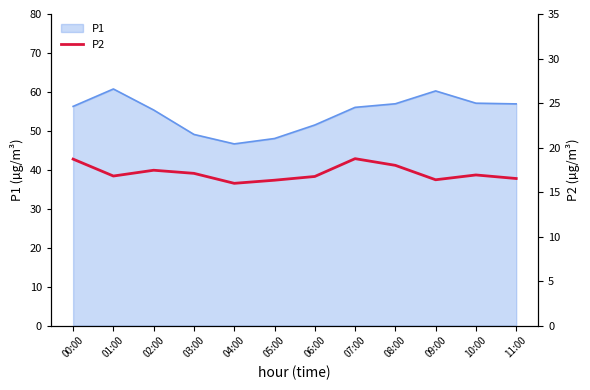

What is the minimum value shown in the chart?

16.0